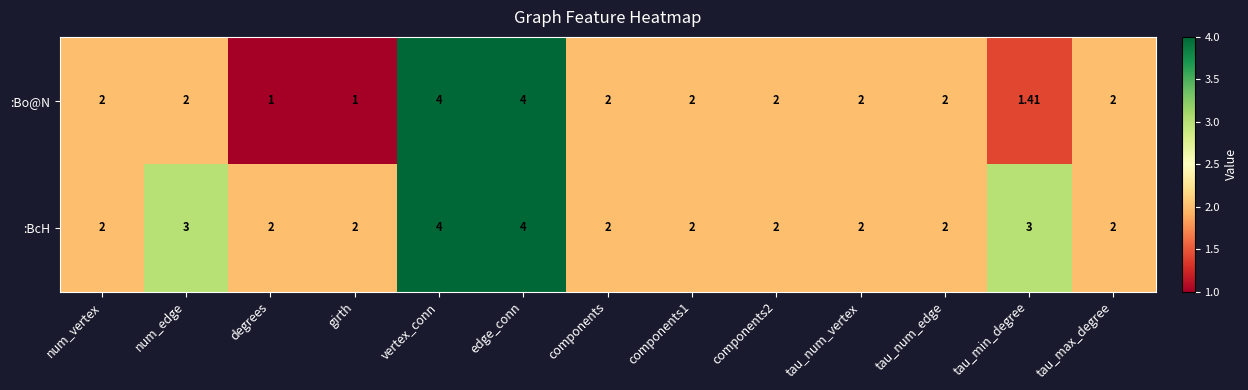

Is the value of :BcH at tau_min_degree greater than the value of :Bo@N at girth?

Yes